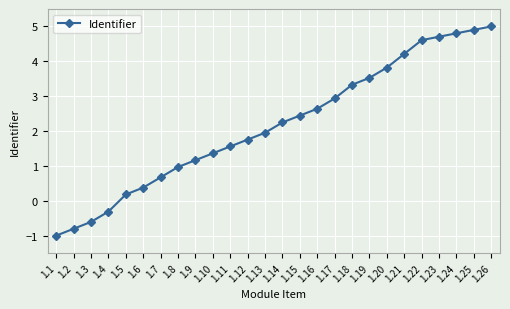

Where is the data nearest to the value 2?

1.13